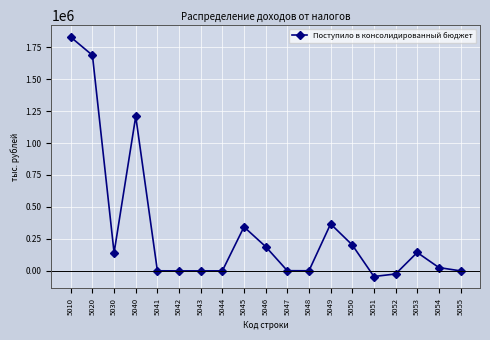

The value at 5043 is -3. True or false?

True